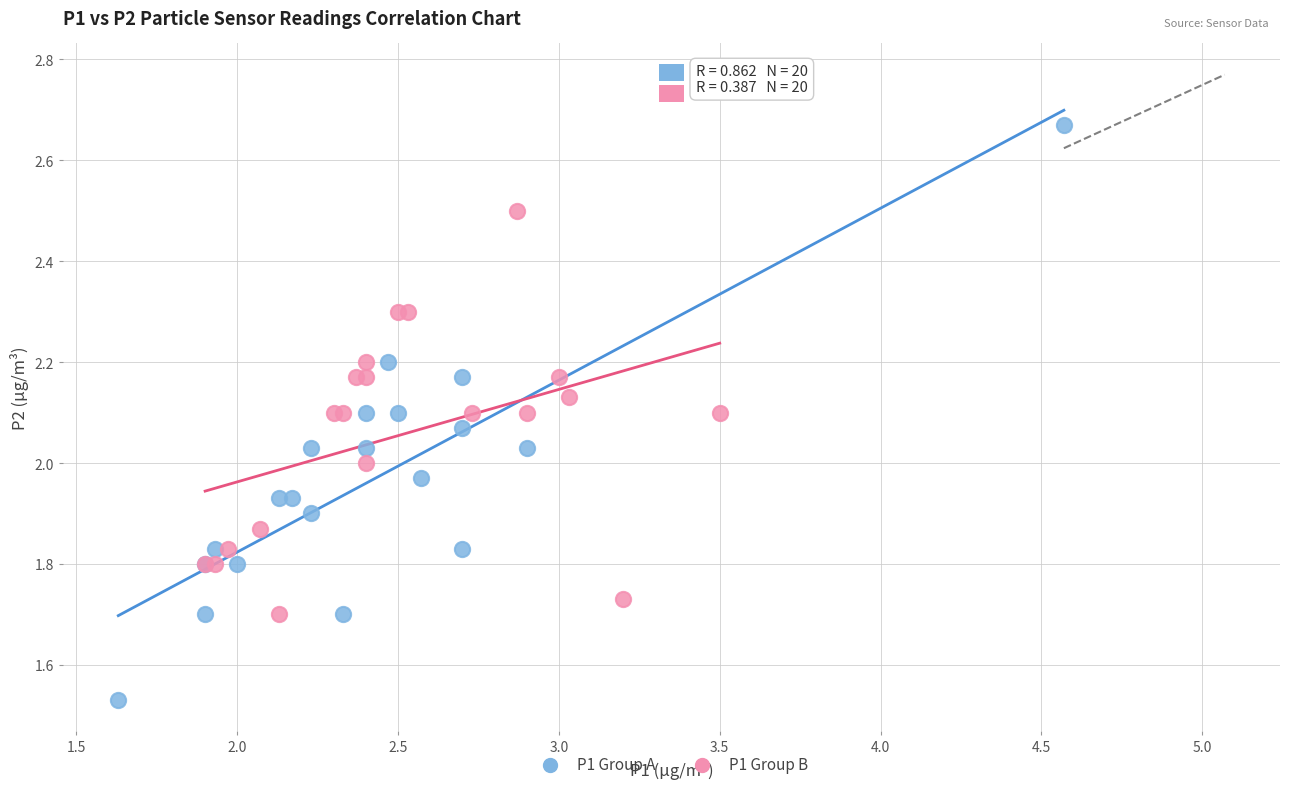

Which series reaches the minimum Y coordinate?

P1 Group A